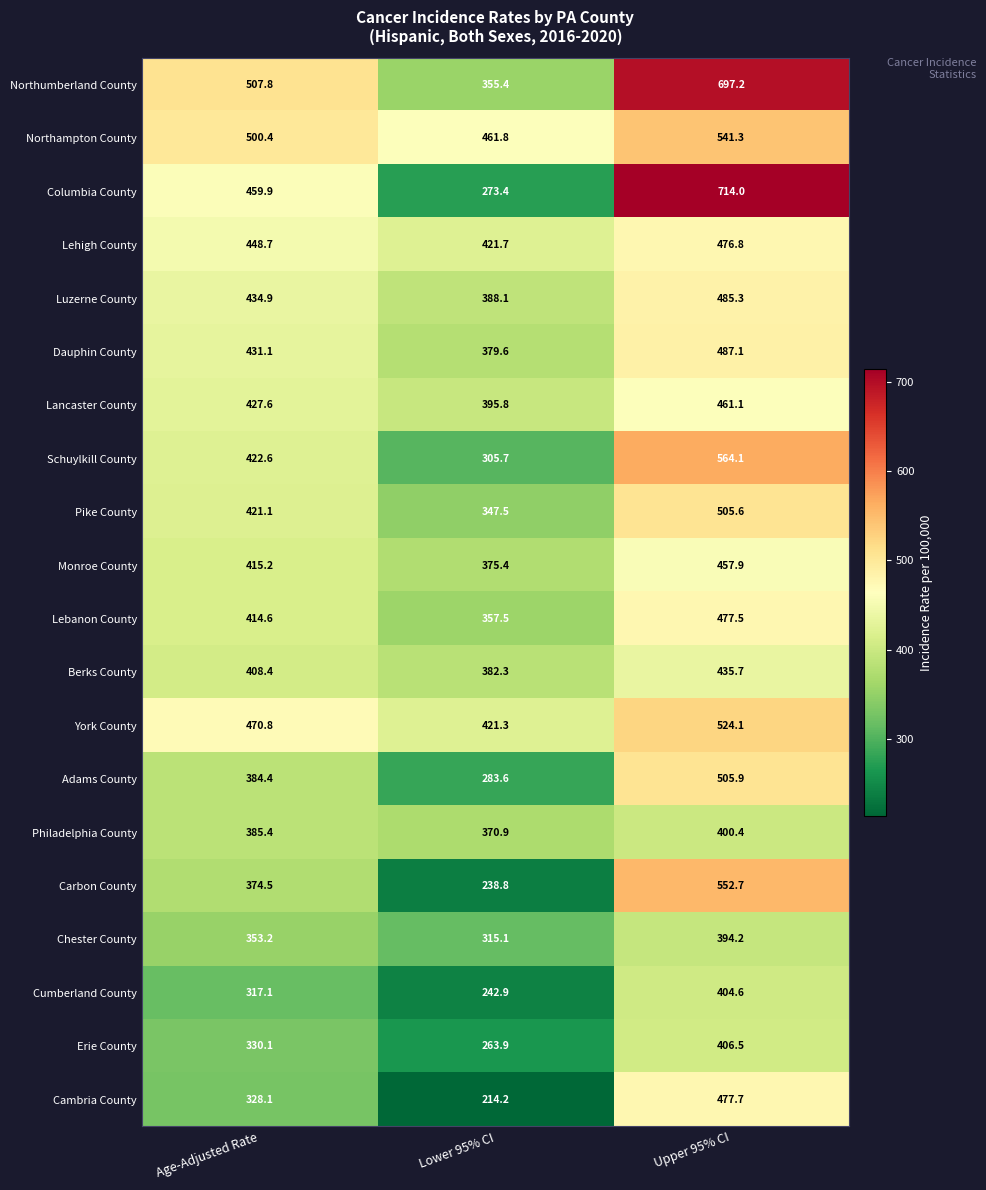

Which label corresponds to the smallest value in the chart?

Lower 95% CI